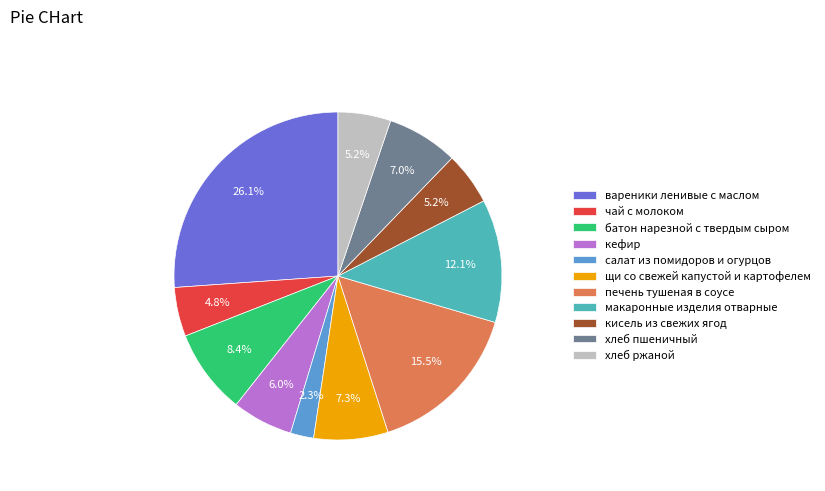

To the nearest percent, what is the difference between the largest and smallest slice percentages?

24%